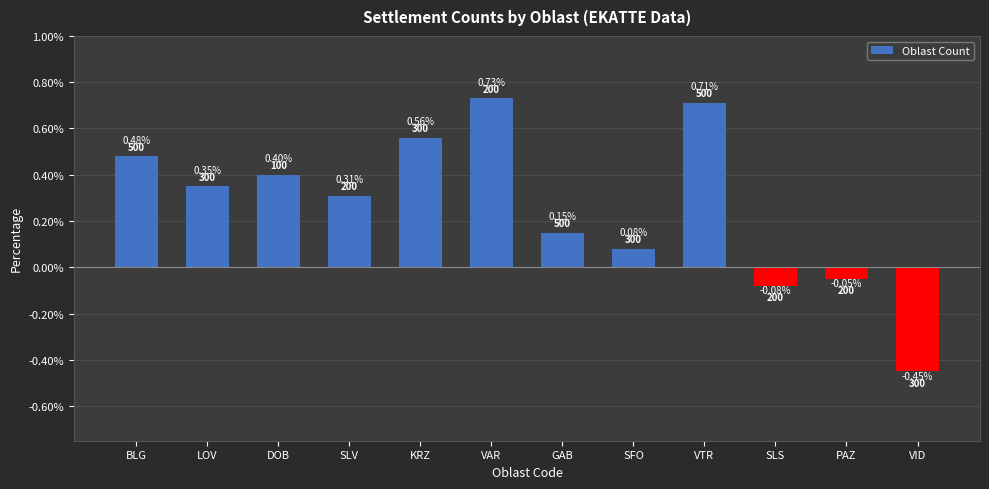

What is the change in value from KRZ to GAB?

-0.4